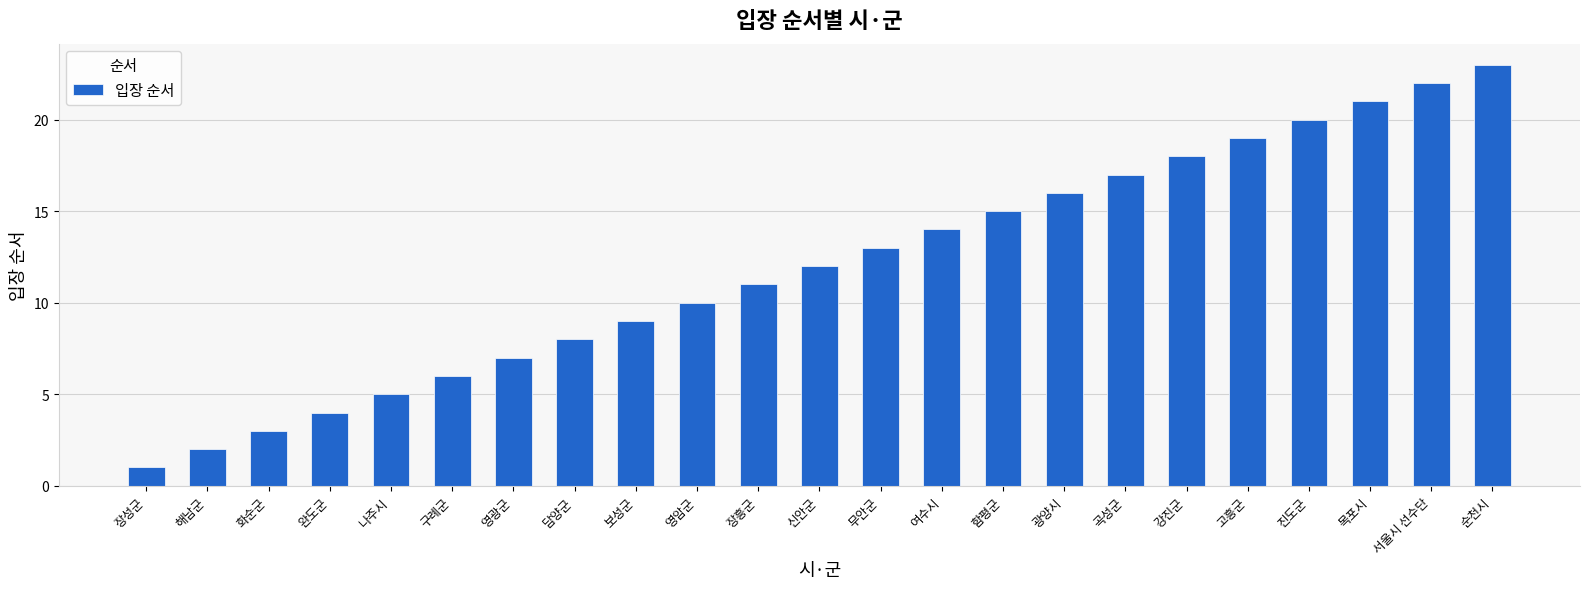

Where is the data nearest to the value 12?

신안군